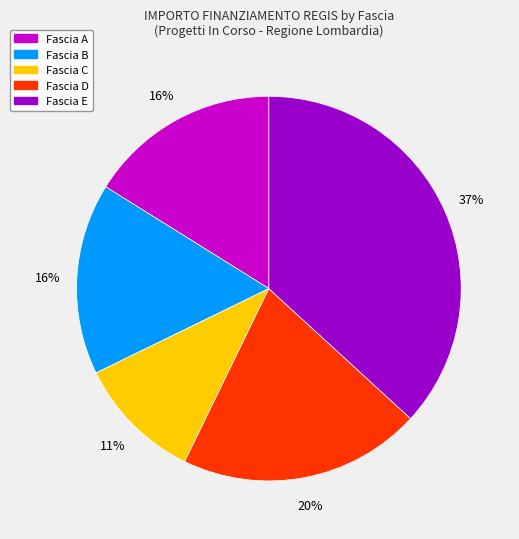

Does any single category account for the majority?

No